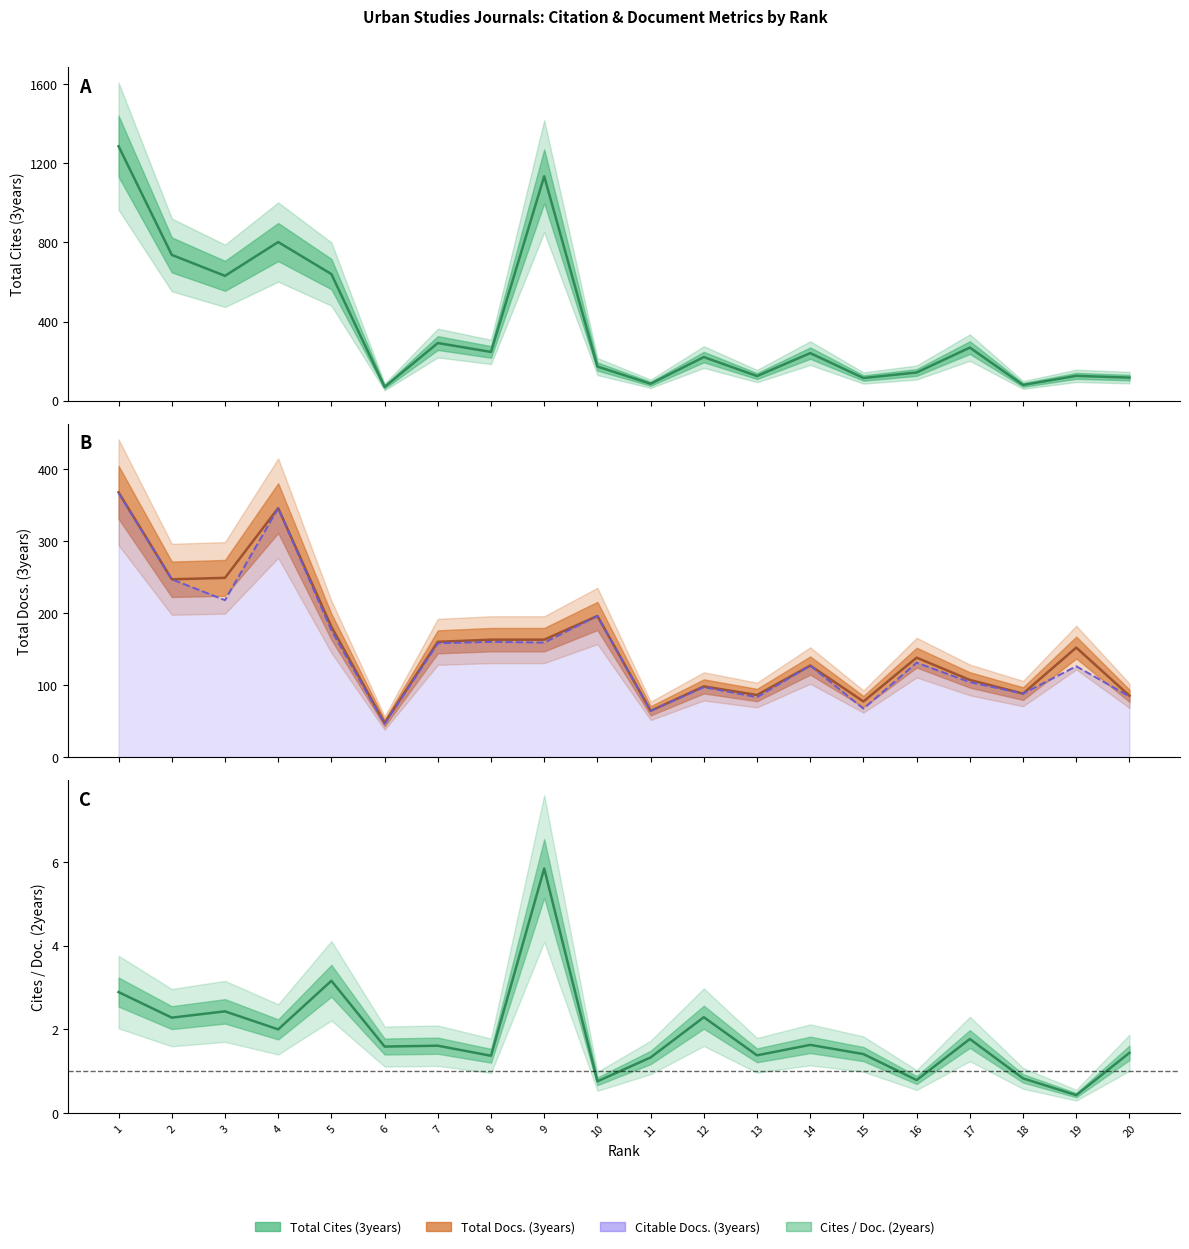

Is the value of Citable Docs. (3years) at 20 greater than the value of Total Cites (3years) at 5?

No